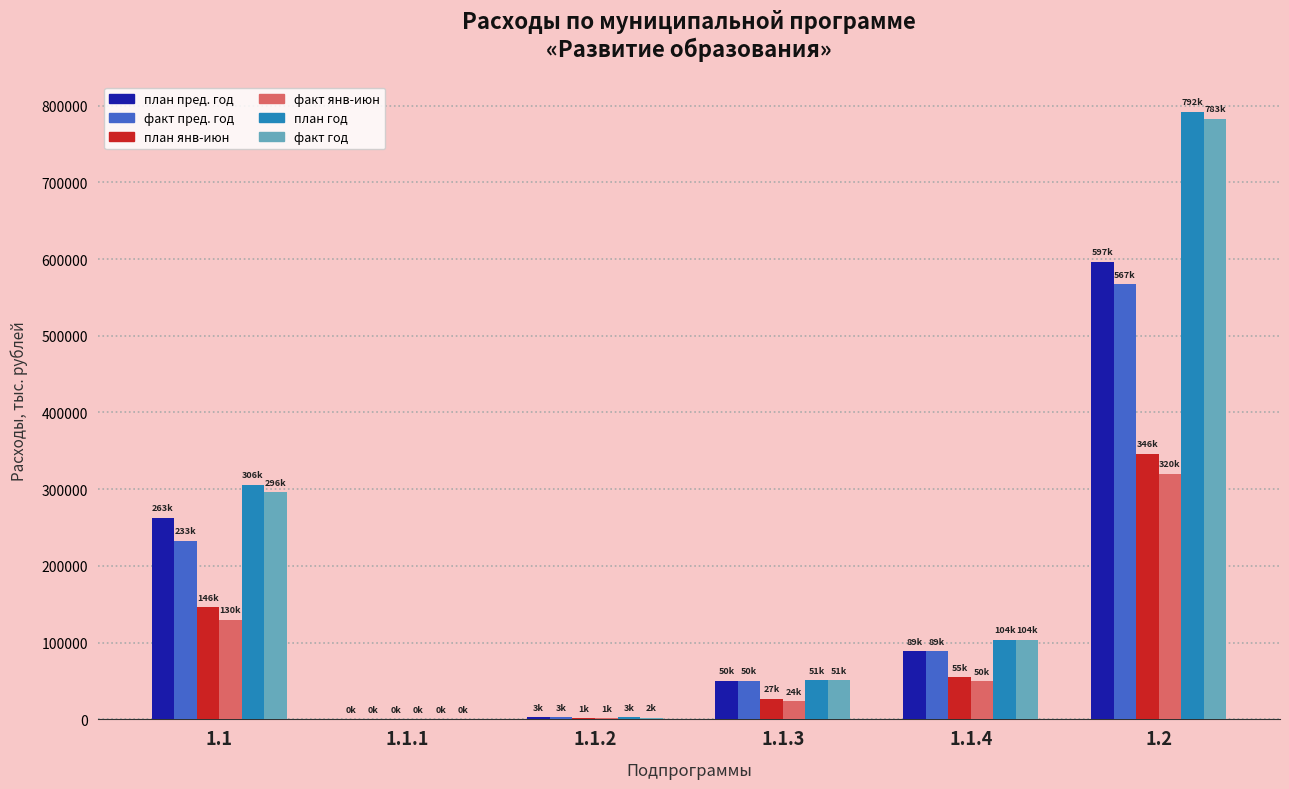

At which category is the sum across all series the highest?

1.2